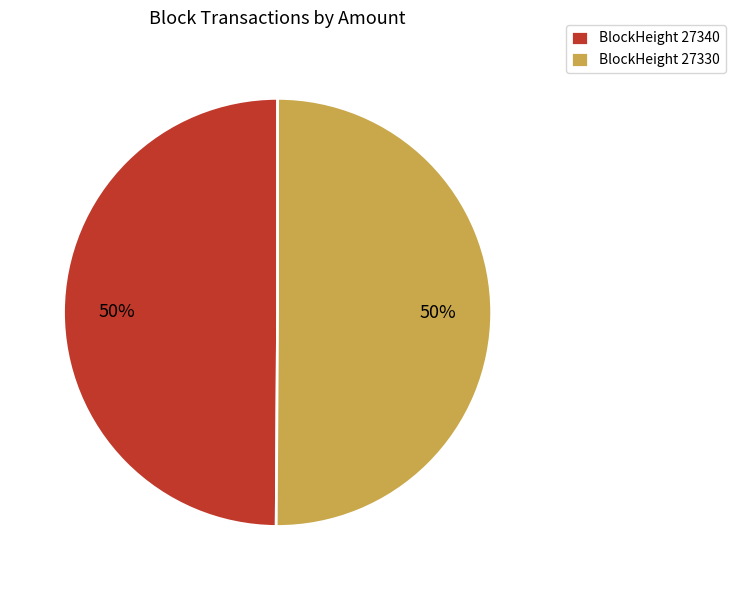

To the nearest percent, what portion does BlockHeight 27330 represent?

50%